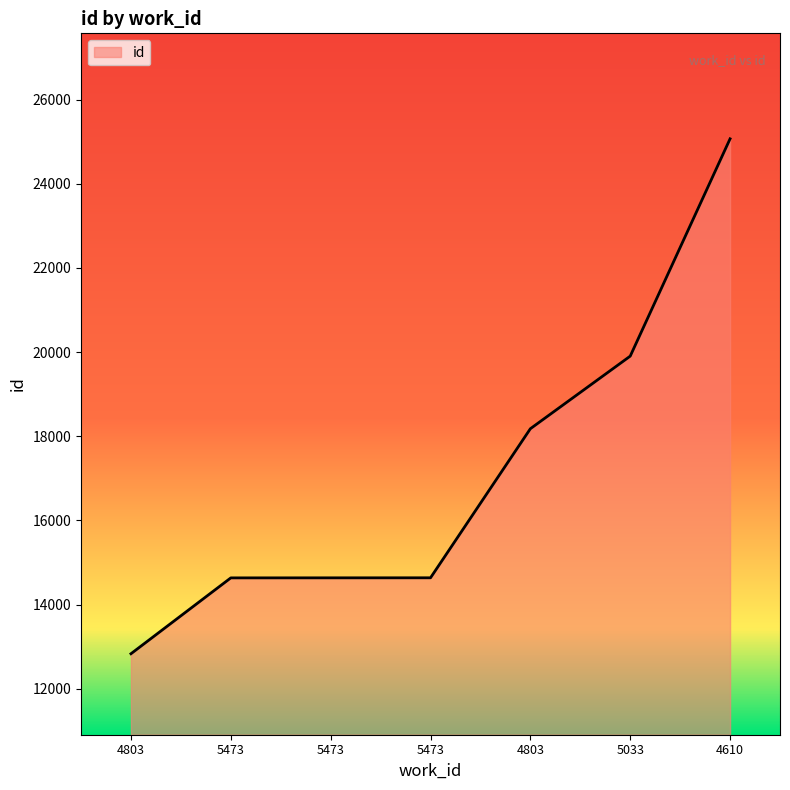

What is the label of the 6th point from the right?

5473